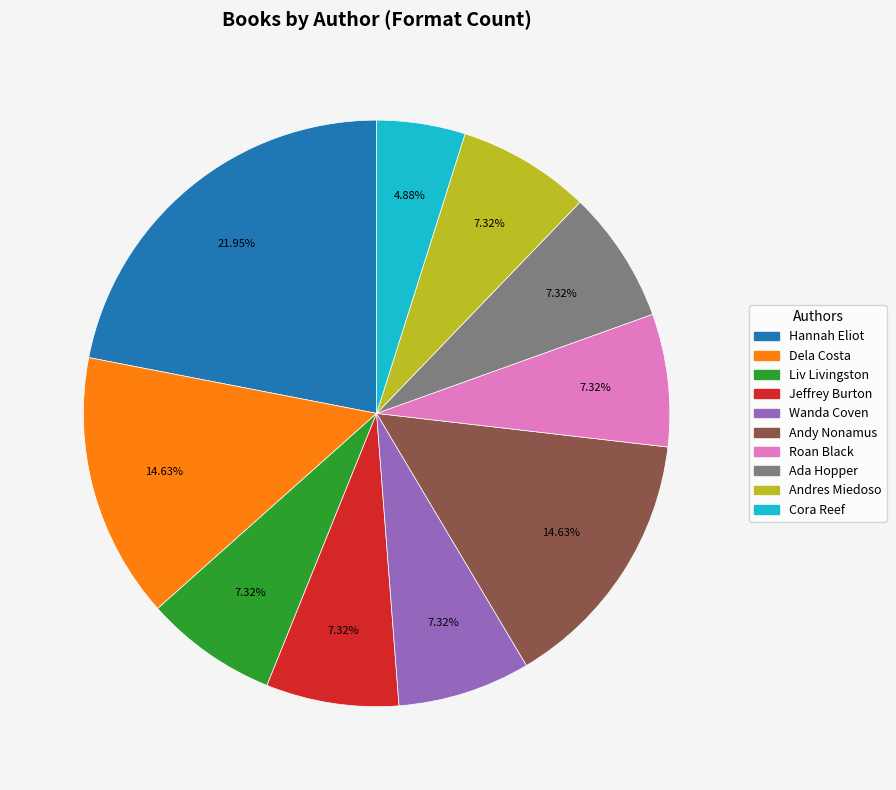

Does any single category account for the majority?

No